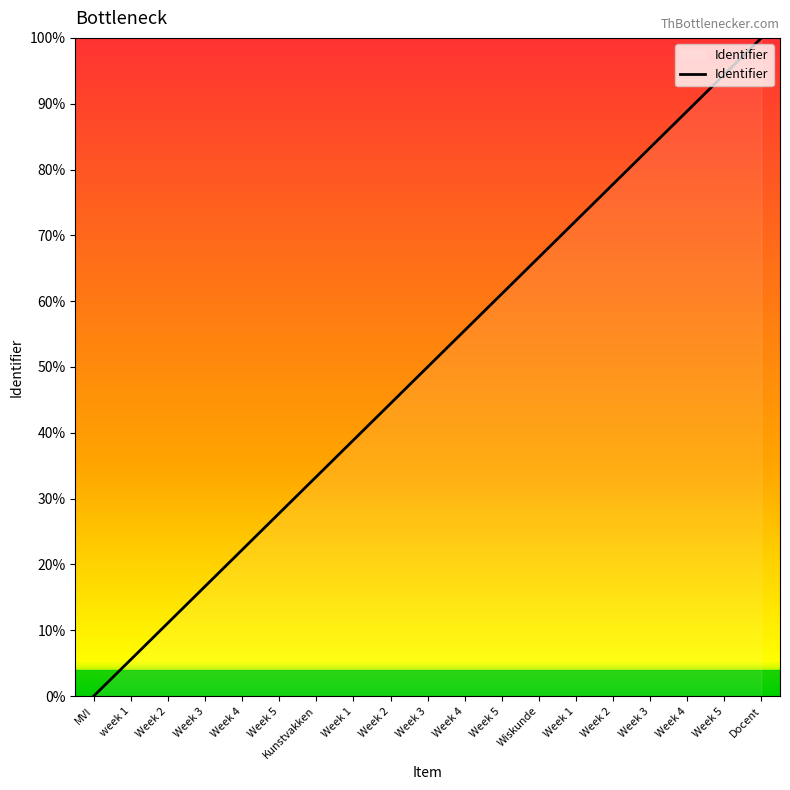

Does the chart have visible grid lines?

No